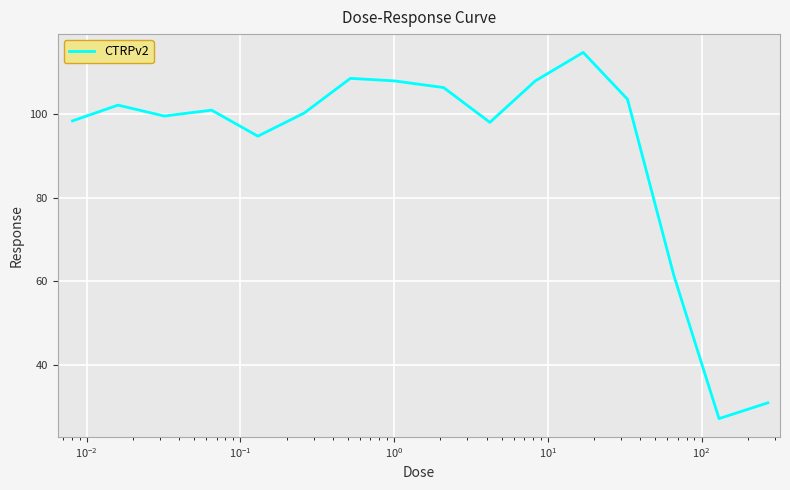

What is the greatest value displayed?

114.7